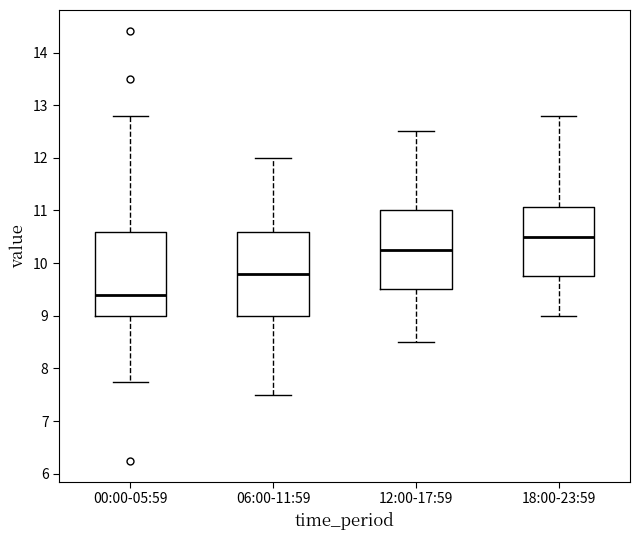

Reading left to right, transcribe this box plot: for each box, give where its median line is, the range the box spans, and where its two whiskers end, as read against the y-axis. The values are not printed on the chart, so give them approximately, as read against the axis.

00:00-05:59: median 9.4, box 9.0 to 10.6, whiskers 7.8 to 12.8
06:00-11:59: median 9.8, box 9.0 to 10.6, whiskers 7.5 to 12.0
12:00-17:59: median 10.3, box 9.5 to 11.0, whiskers 8.5 to 12.5
18:00-23:59: median 10.5, box 9.8 to 11.1, whiskers 9.0 to 12.8